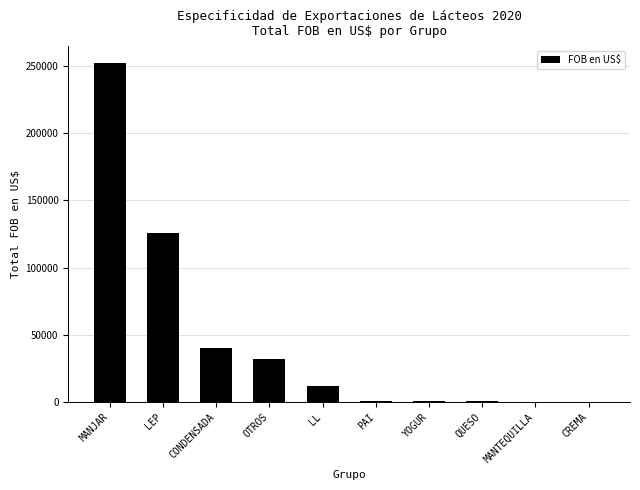

What is the approximate value at OTROS?

32194.5